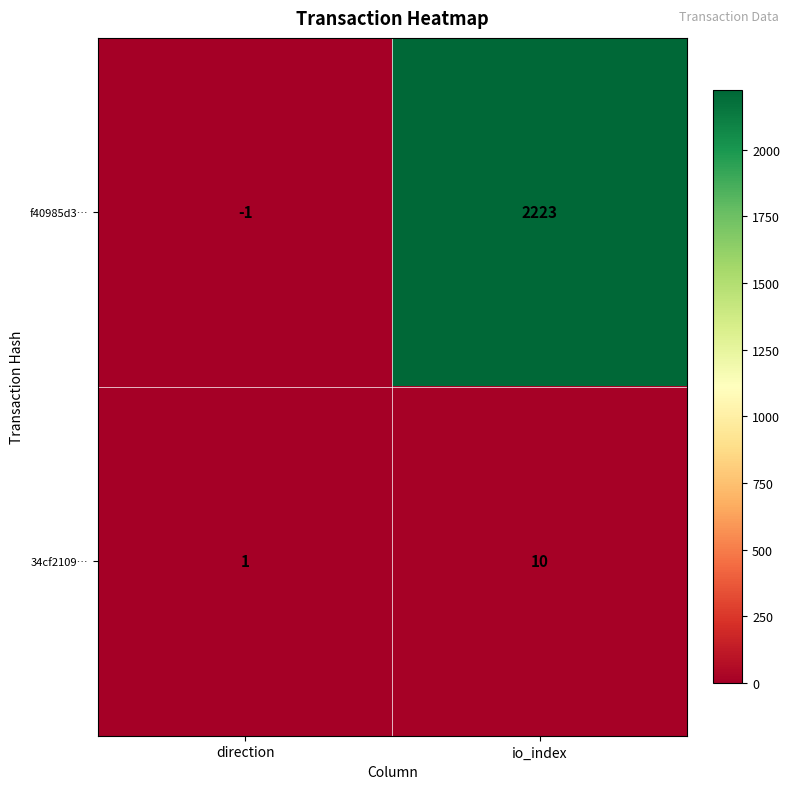

Reading right to left, transcribe all the data shown in this chart.

f40985d3…: io_index=2223	direction=-1
34cf2109…: io_index=10	direction=1